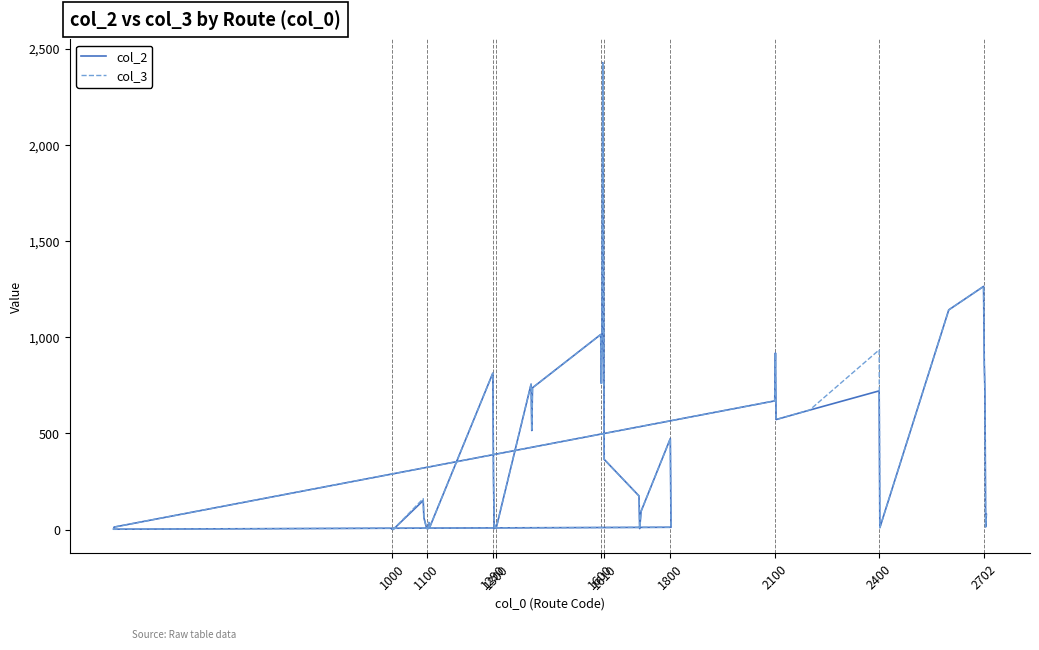

True or false: col_3 and col_2 cross at least once.

False